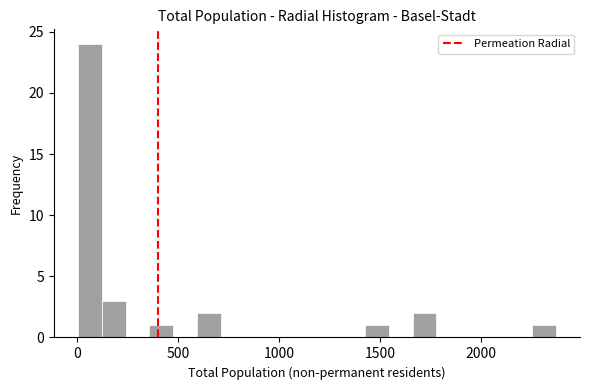

Around what value on the x-axis is the tallest bar? Give the approximate position of its centre, as read against the axis.

50